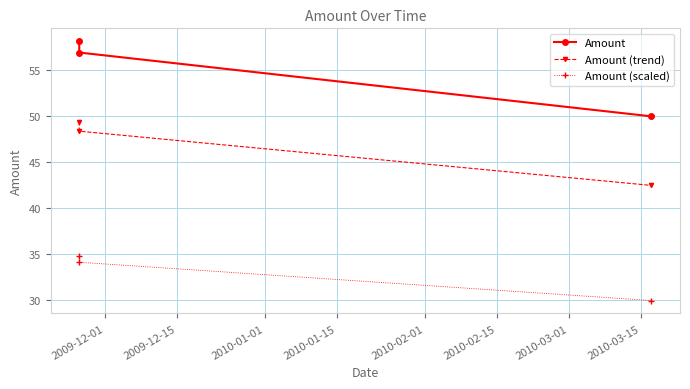

What is the maximum value for Amount (scaled)?

34.8